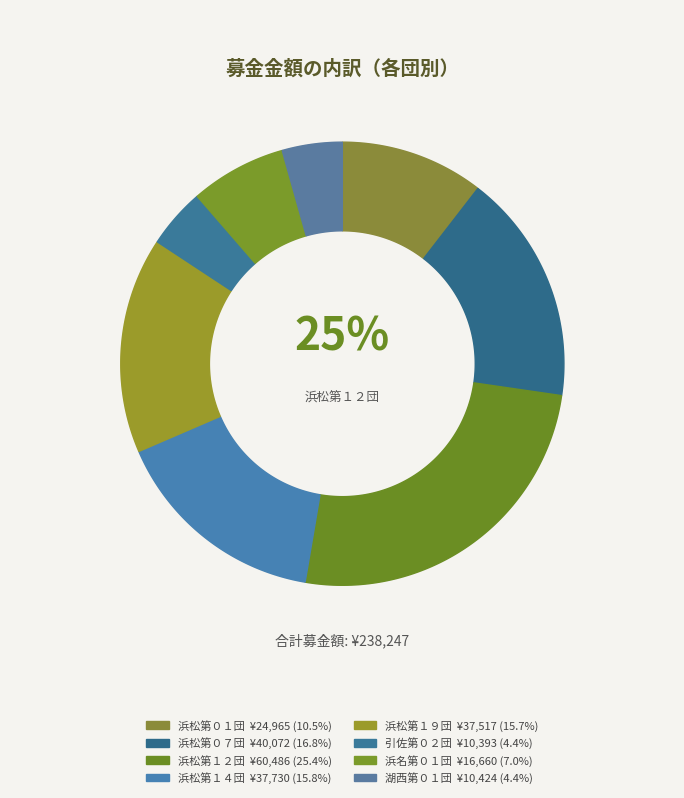

What is the smallest slice in the pie chart?

引佐第０２団